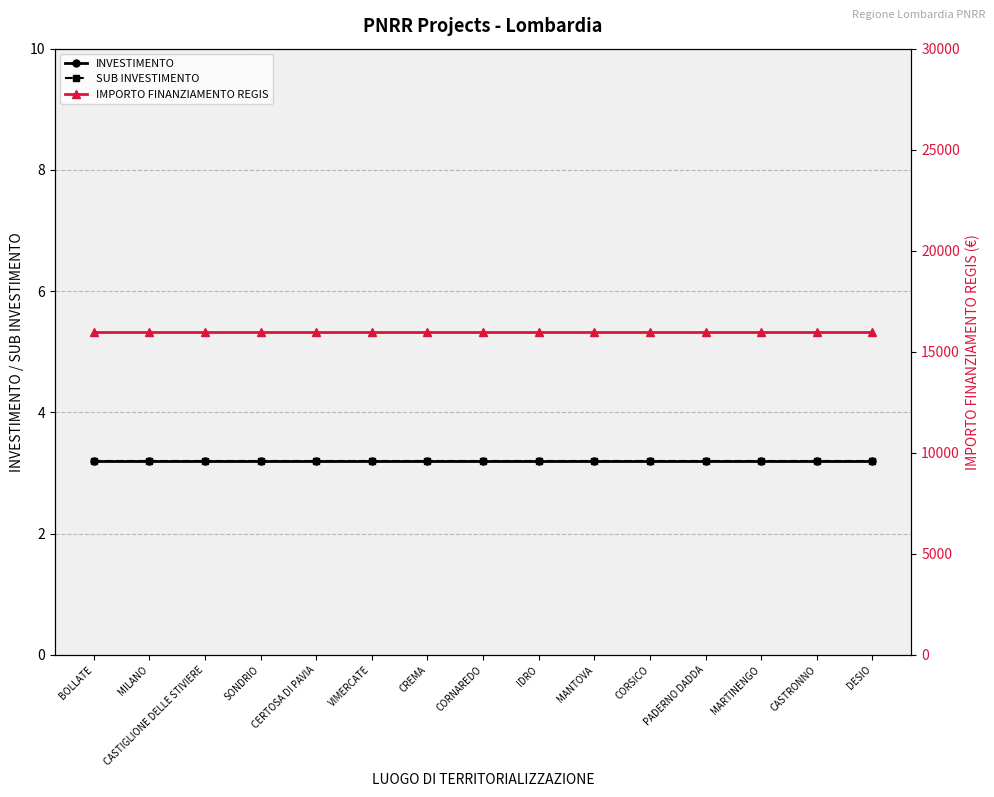

What is the approximate value of IMPORTO FINANZIAMENTO REGIS at VIMERCATE?

16000.0